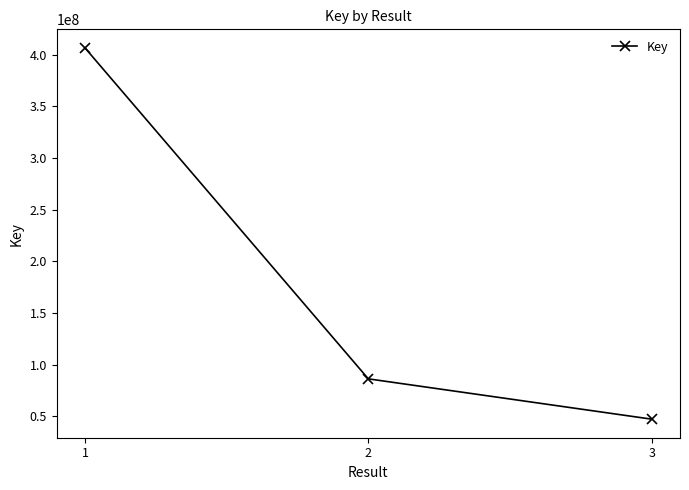

Rank the categories by value from lowest to highest.

3, 2, 1